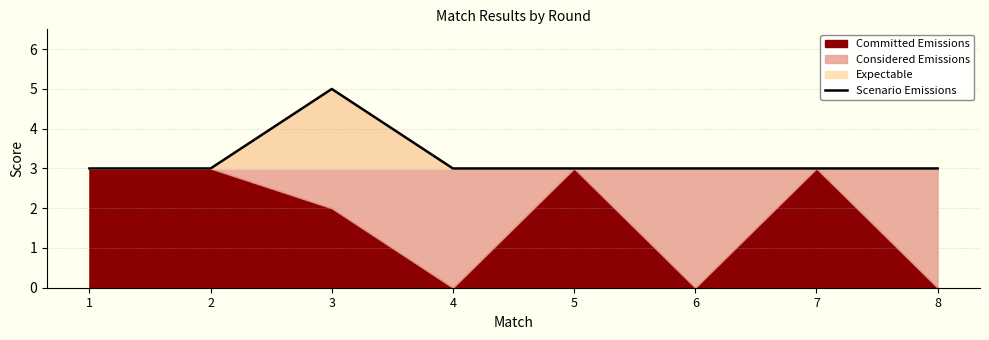

How many categories are shown in the chart?

8